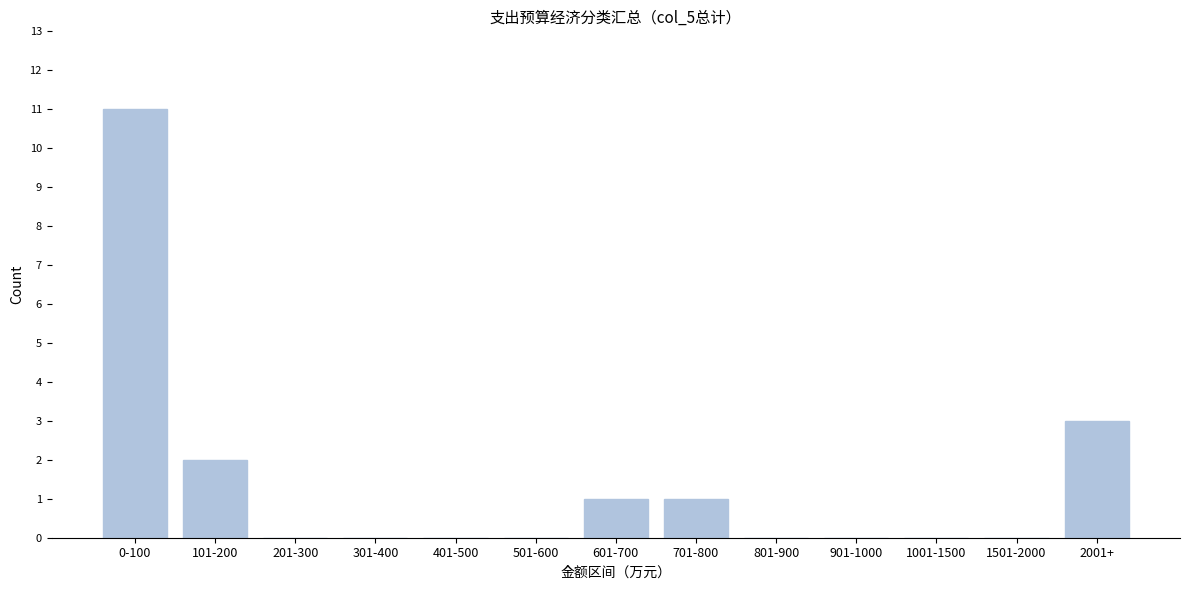

Reading left to right, list all the values displayed in this chart.

0-100=11	101-200=2	201-300=0	301-400=0	401-500=0	501-600=0	601-700=1	701-800=1	801-900=0	901-1000=0	1001-1500=0	1501-2000=0	2001+=3